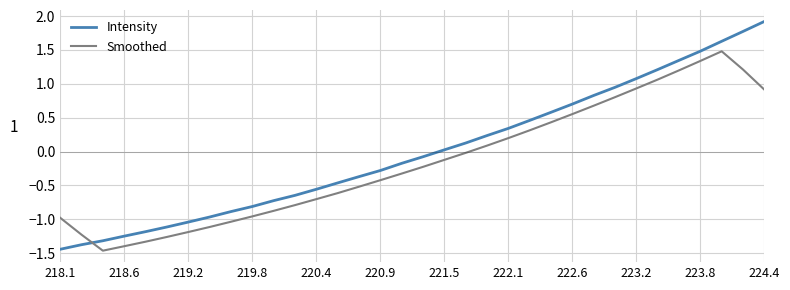

True or false: Intensity and Smoothed intersect in this chart.

True